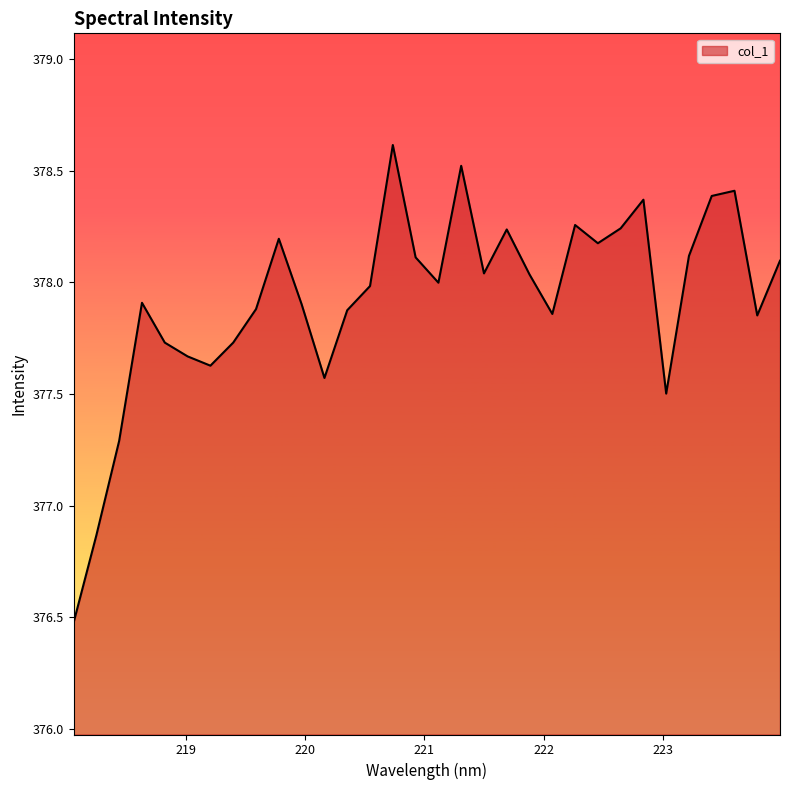

What is the maximum value shown in the chart?

378.6